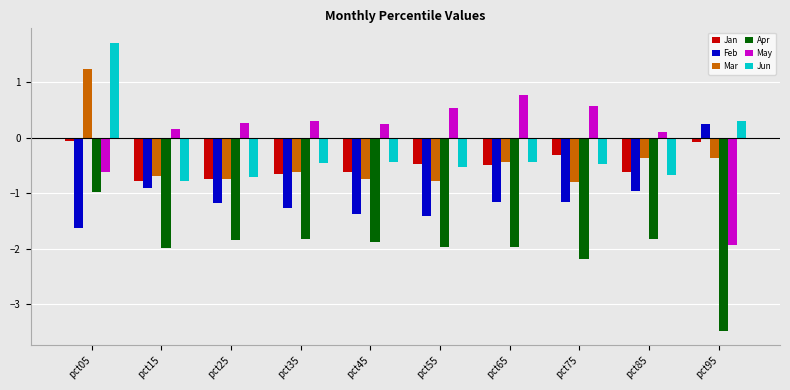

What is the total value across all series at pct05?

-0.4